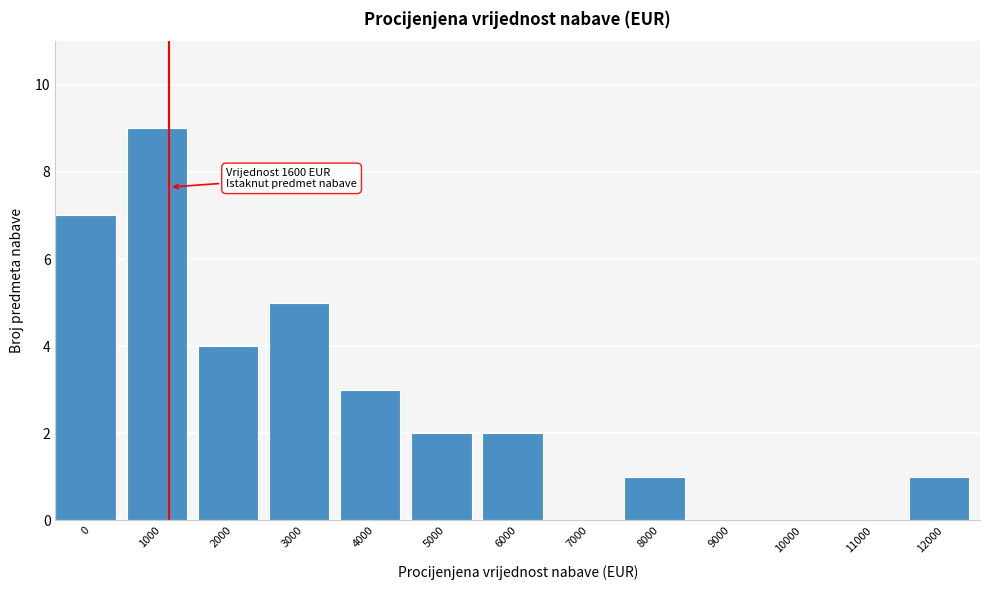

Reading left to right, list all the values displayed in this chart.

0=7	1000=9	2000=4	3000=5	4000=3	5000=2	6000=2	7000=0	8000=1	9000=0	10000=0	11000=0	12000=1